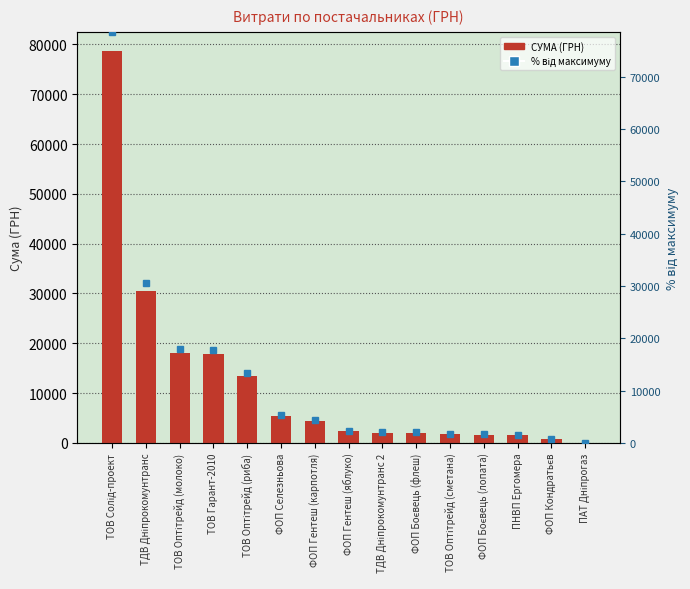

Reading left to right, list all the values displayed in this chart.

СУМА (ГРН): ТОВ Солід-проект=78600.0	ТДВ Дніпрокомунтранс=30529.2	ТОВ Оптітрейд (молоко)=18029.0	ТОВ Гарант-2010=17814.0	ТОВ Оптітрейд (риба)=13395.0	ФОП Селезньова=5400.0	ФОП Гентеш (карпотля)=4361.0	ФОП Гентеш (яблуко)=2290.0	ТДВ Дніпрокомунтранс 2=2056.2	ФОП Боєвець (флеш)=2050.0	ТОВ Оптітрейд (сметана)=1763.0	ФОП Боєвець (лопата)=1680.0	ПНВП Ергомера=1596.0	ФОП Кондратьєв=717.0	ПАТ Дніпрогаз=64.8
% від максимуму: ТОВ Солід-проект=78600.0	ТДВ Дніпрокомунтранс=30529.2	ТОВ Оптітрейд (молоко)=18029.0	ТОВ Гарант-2010=17814.0	ТОВ Оптітрейд (риба)=13395.0	ФОП Селезньова=5400.0	ФОП Гентеш (карпотля)=4361.0	ФОП Гентеш (яблуко)=2290.0	ТДВ Дніпрокомунтранс 2=2056.2	ФОП Боєвець (флеш)=2050.0	ТОВ Оптітрейд (сметана)=1763.0	ФОП Боєвець (лопата)=1680.0	ПНВП Ергомера=1596.0	ФОП Кондратьєв=717.0	ПАТ Дніпрогаз=64.8